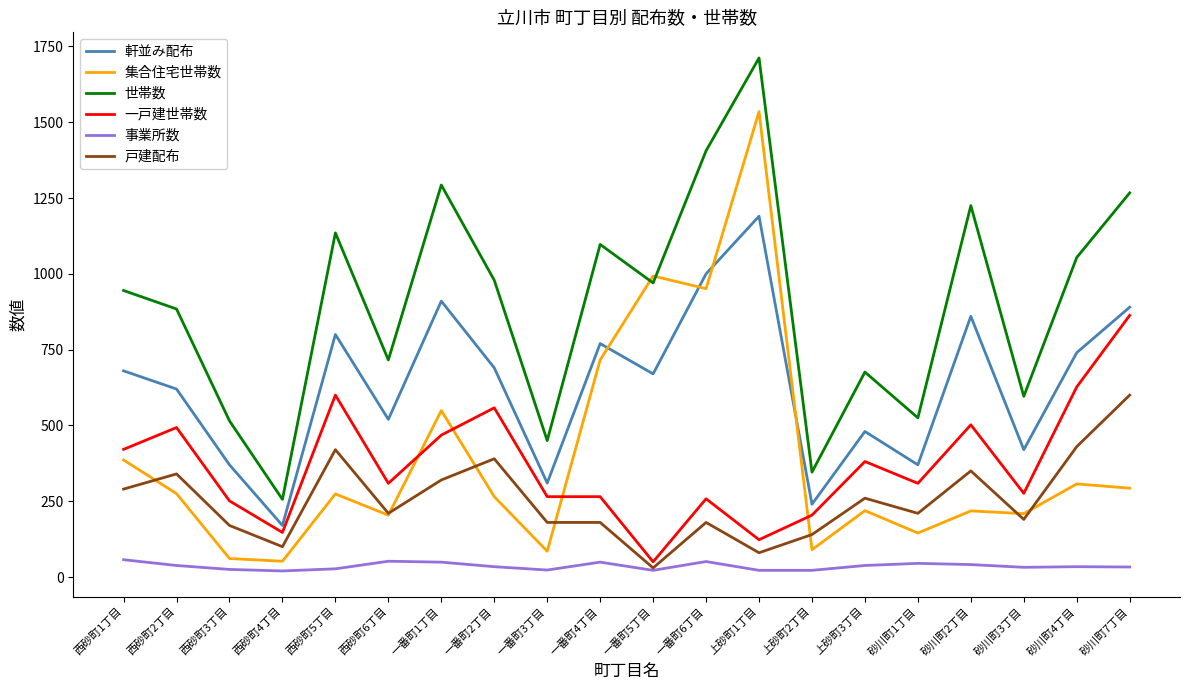

Rank the series by their maximum value, from highest to lowest.

世帯数, 集合住宅世帯数, 軒並み配布, 一戸建世帯数, 戸建配布, 事業所数